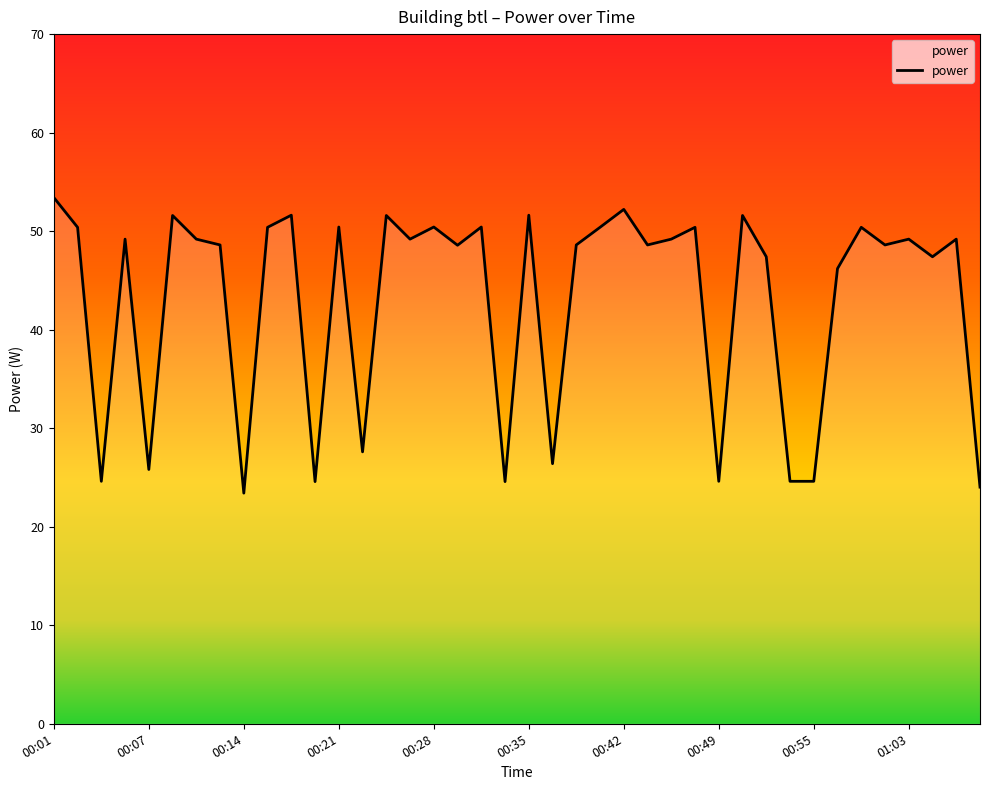

How many lines are shown in the chart?

1